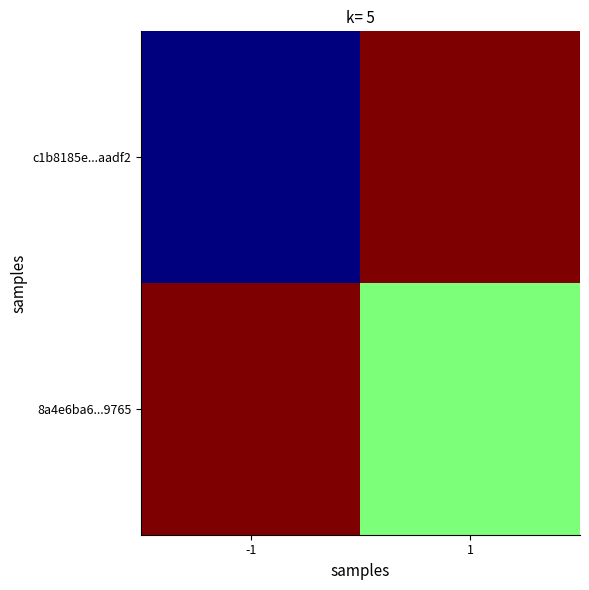

Reading left to right, transcribe all the data shown in this chart.

c1b8185e...aadf2: -1=0	1=2
8a4e6ba6...9765: -1=2	1=1